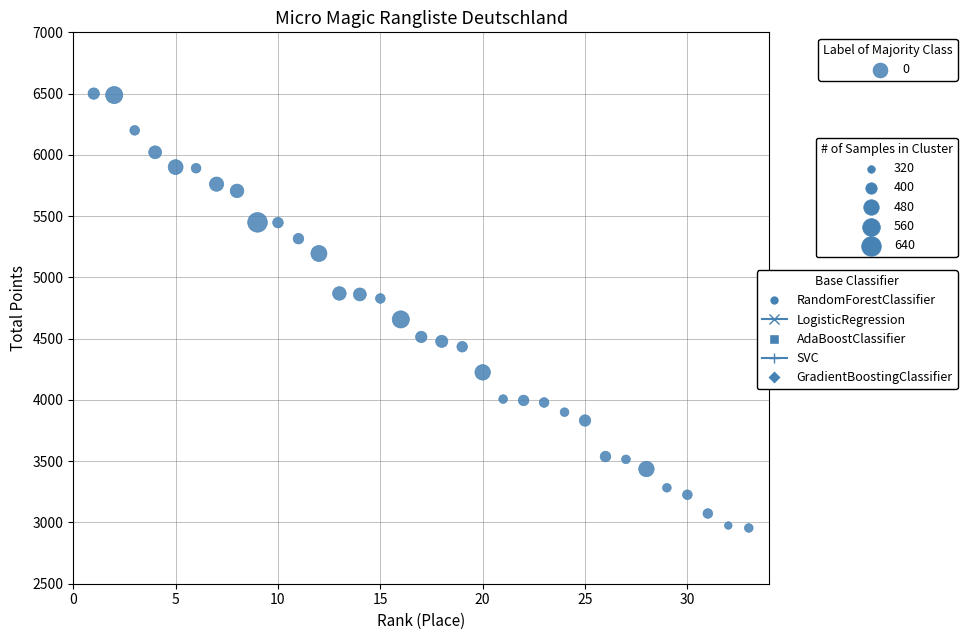

What is the range of X values (max minus min)?

32